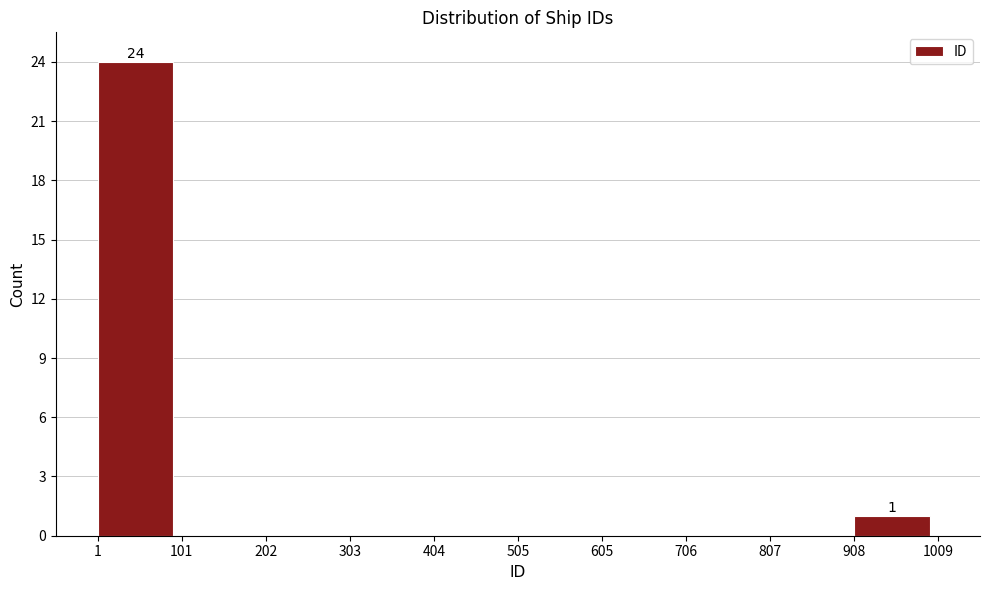

Which range on the x-axis has the tallest bar?

1 to 101